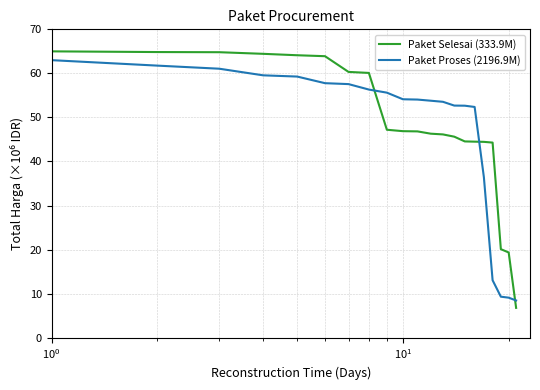

Which series has the largest range (max minus min)?

Paket Selesai (333.9M)